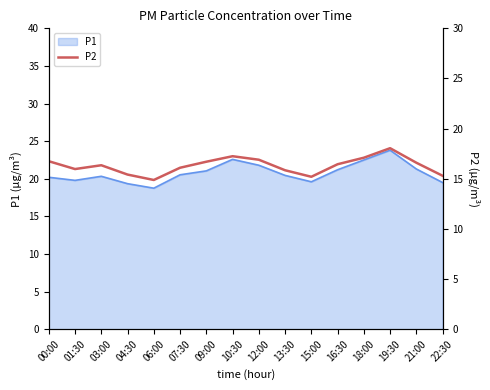

Approximately how many times larger is the value at 13:30 compared to 19:30?

0.9